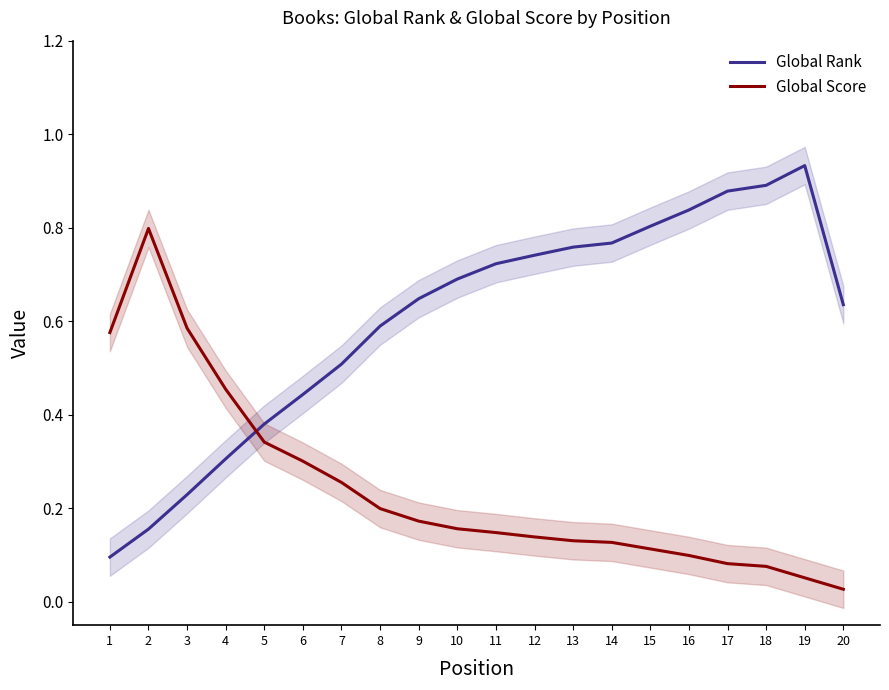

Which label corresponds to the smallest value in the chart?

20